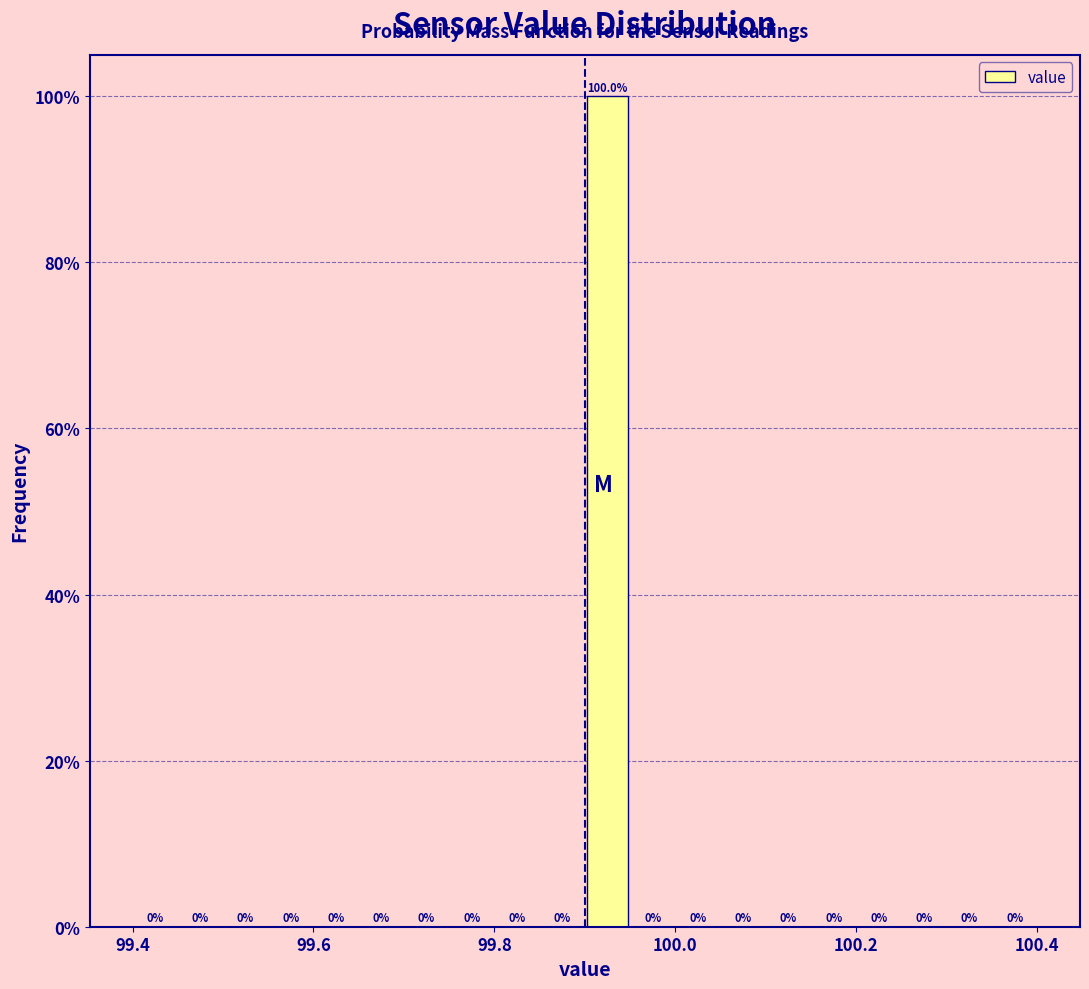

Read against the x-axis, roughly where is the centre of the tallest bar?

99.92